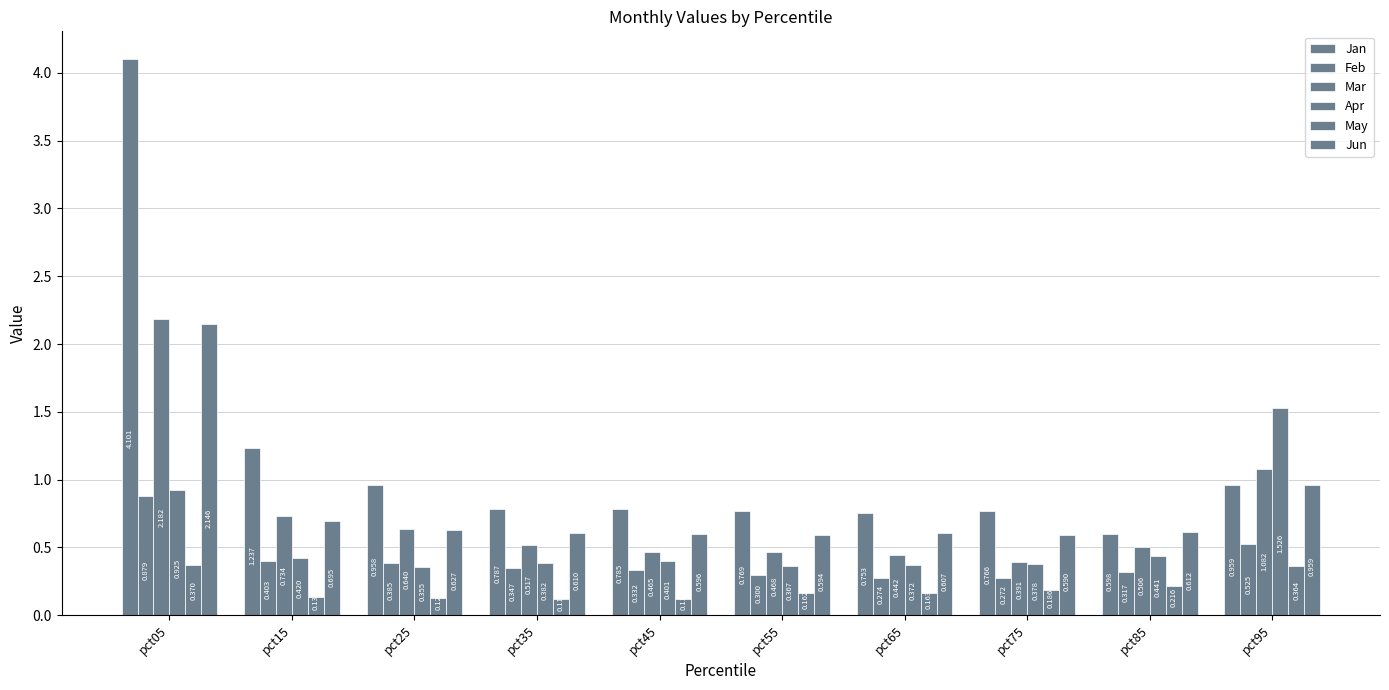

What is the minimum value shown in the chart?

0.1